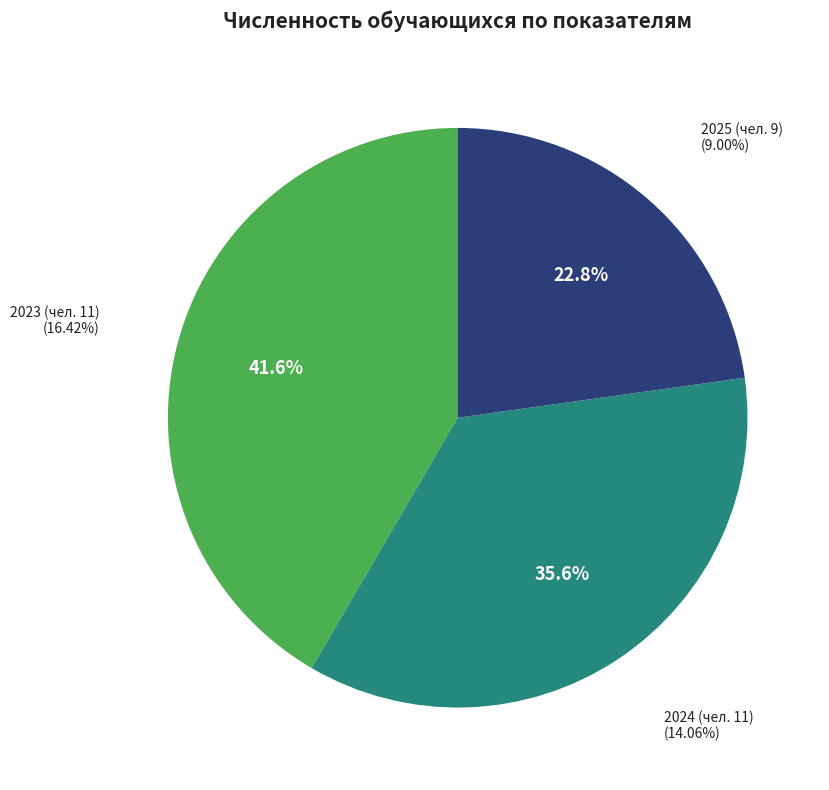

To the nearest percent, what portion does 2025 (чел. 9) represent?

23%